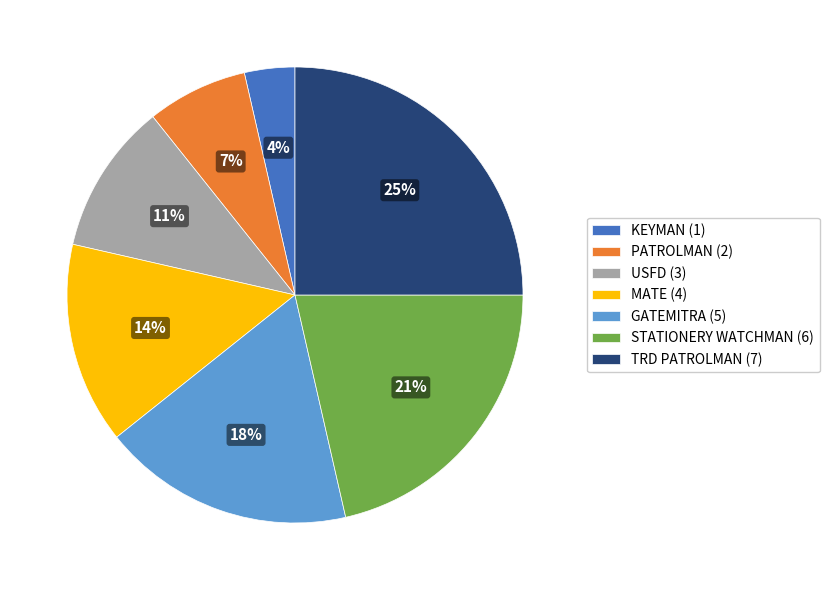

How many segments does this pie chart have?

7